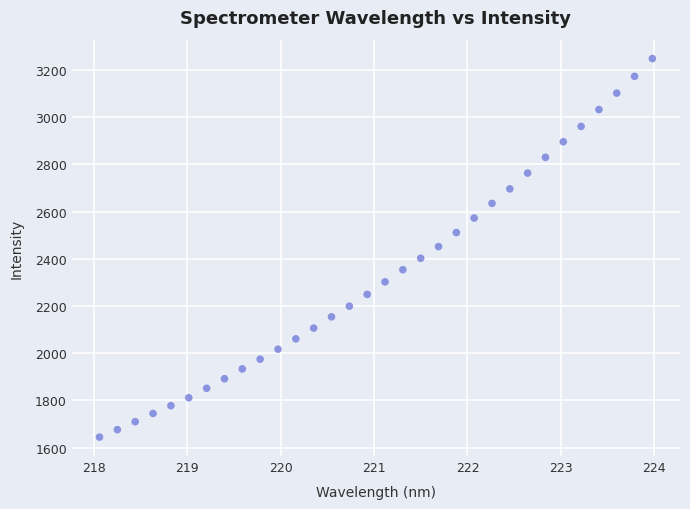

What is the range of Y values (max minus min)?

1603.1